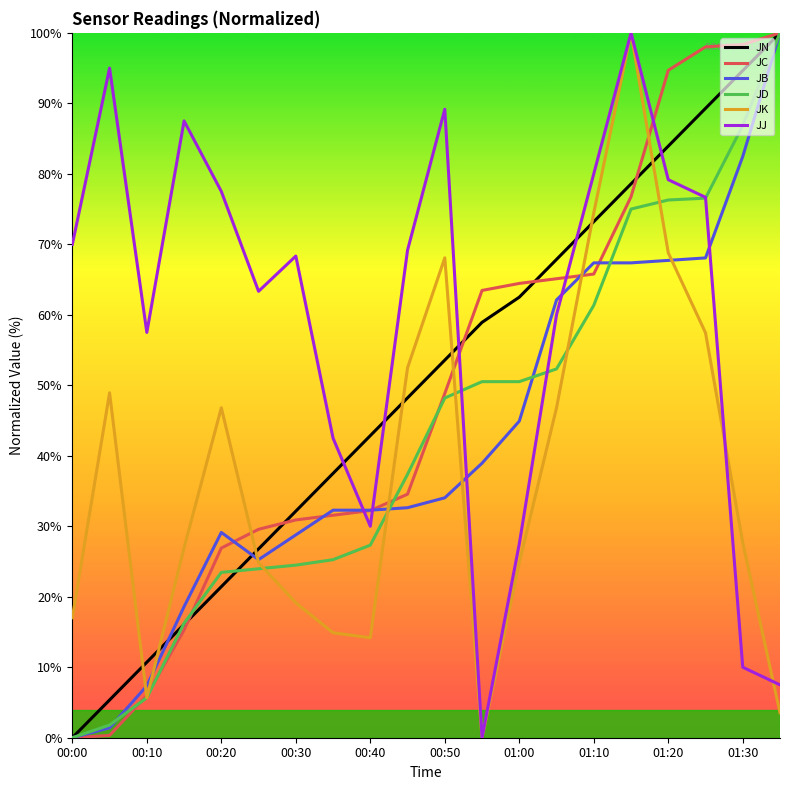

Which series has the largest total across all categories?

JJ